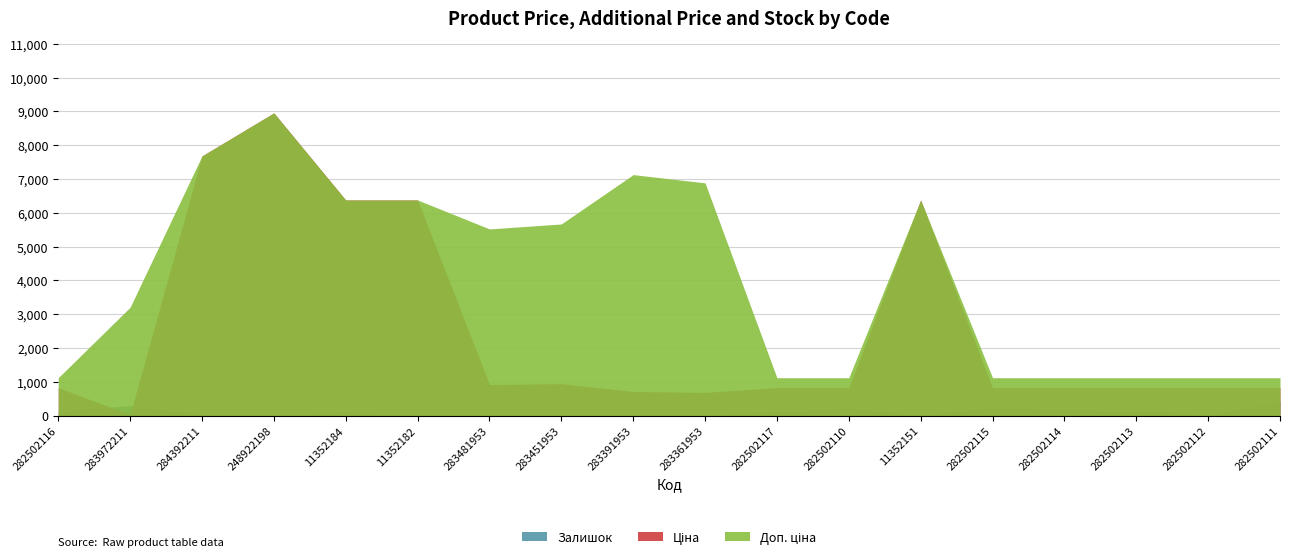

Reading right to left, transcribe all the data shown in this chart.

Ціна: 827.6	827.6	827.6	827.6	827.6	6378.9	827.6	827.6	688.5	713.0	944.9	920.5	6378.9	6378.9	8955.1	7680.9	32.0	827.6
Доп. ціна: 1121.5	1121.5	1121.5	1121.5	1121.5	6378.9	1121.5	1121.5	6885.5	7129.6	5669.5	5523.0	6378.9	6378.9	8955.1	7680.9	3205.0	1121.5
Залишок: 430.0	25.0	158.0	178.0	229.0	9.0	219.0	123.0	19.0	8.0	2.0	24.0	0.0	93.0	10.0	42.0	299.0	140.0